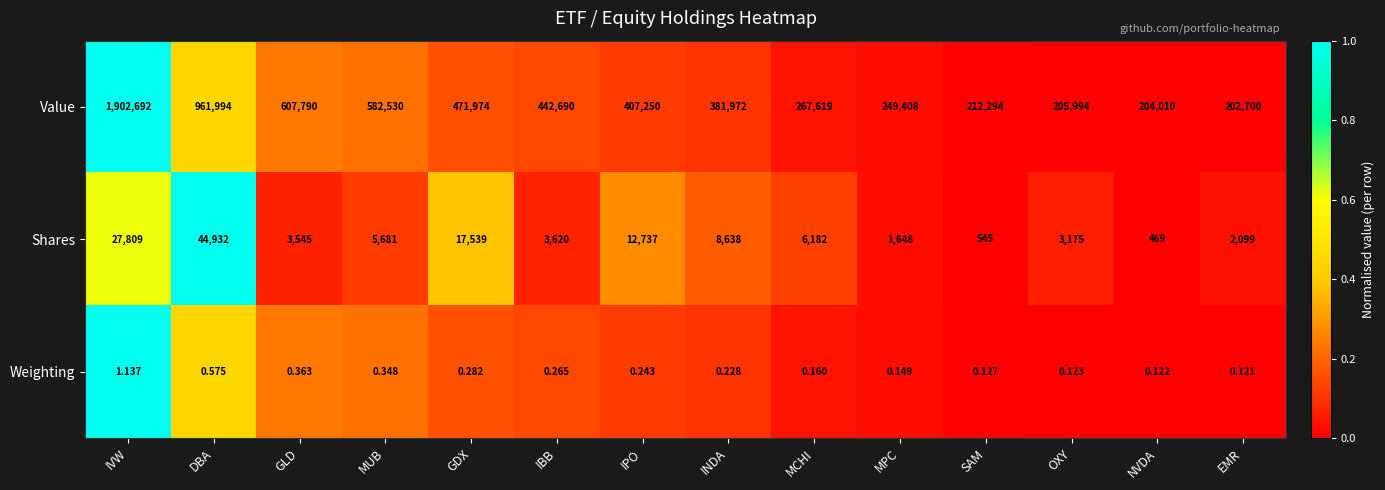

List the labels in order of Shares value, smallest first.

NVDA, SAM, MPC, EMR, OXY, GLD, IBB, MUB, MCHI, INDA, IPO, GDX, IVW, DBA